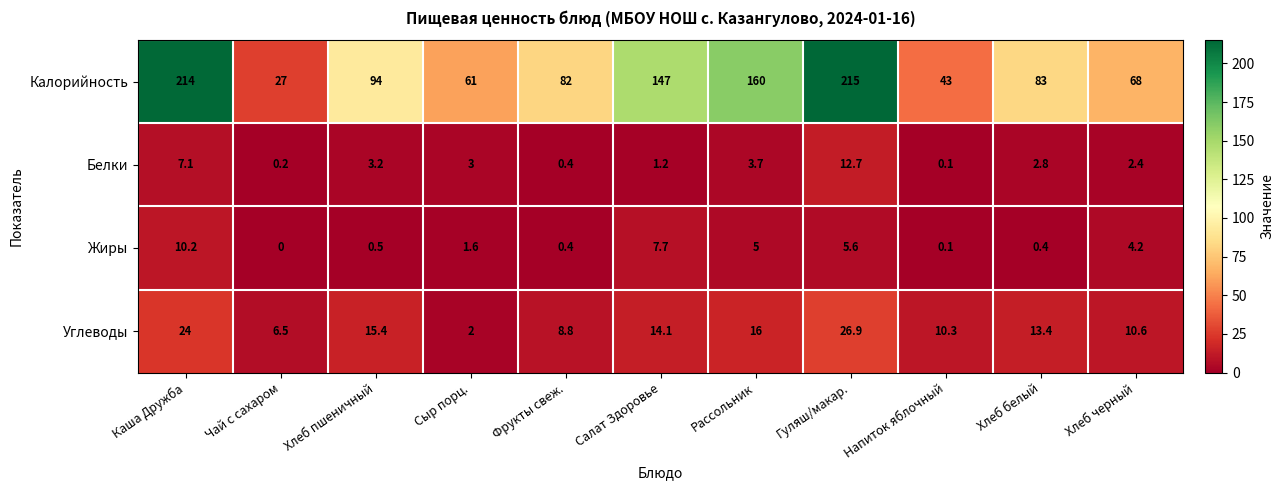

What is the total value across all series at Гуляш/макар.?

260.2